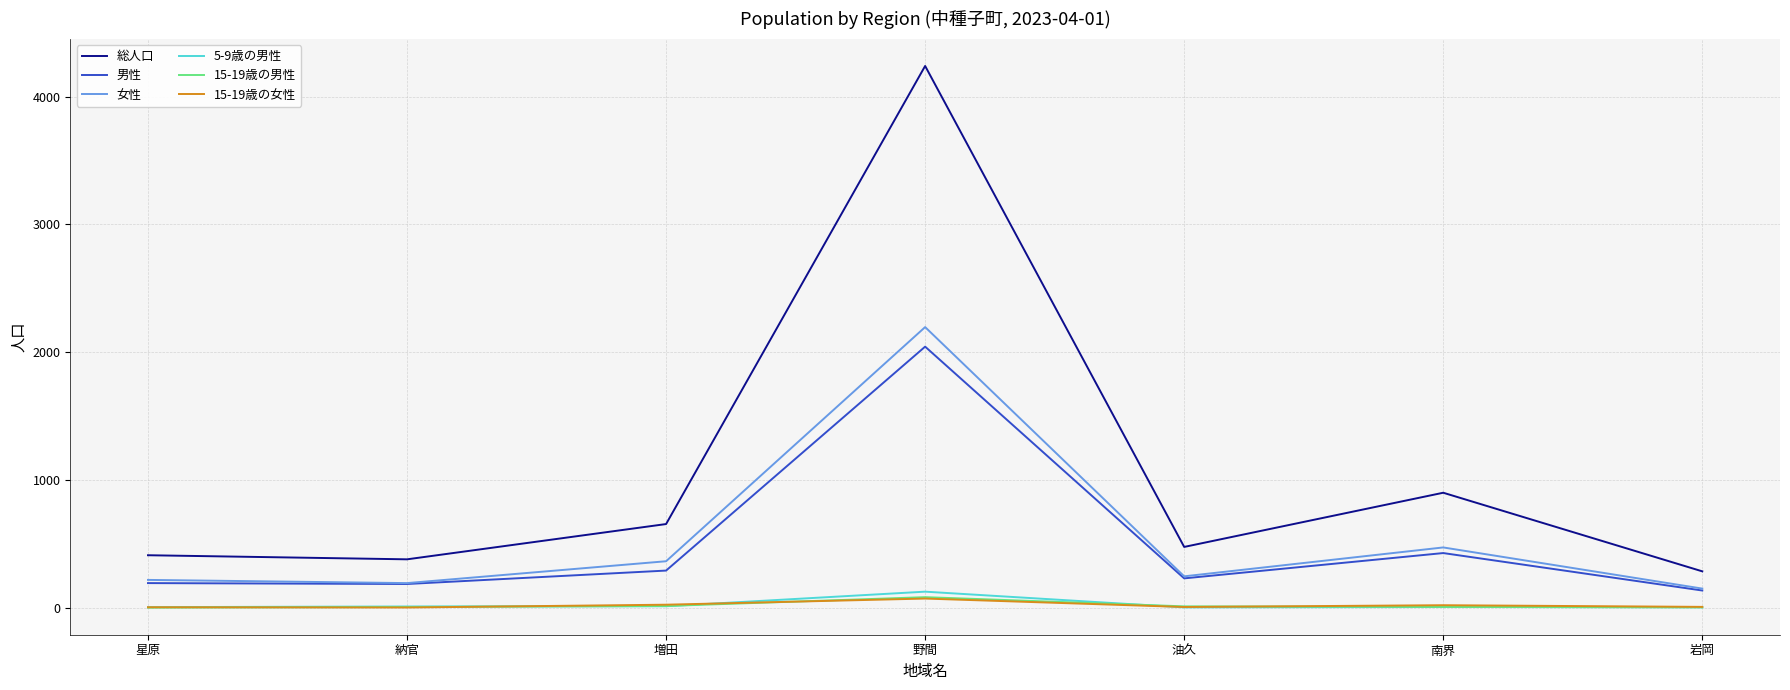

What is the maximum value for 5-9歳の男性?

126